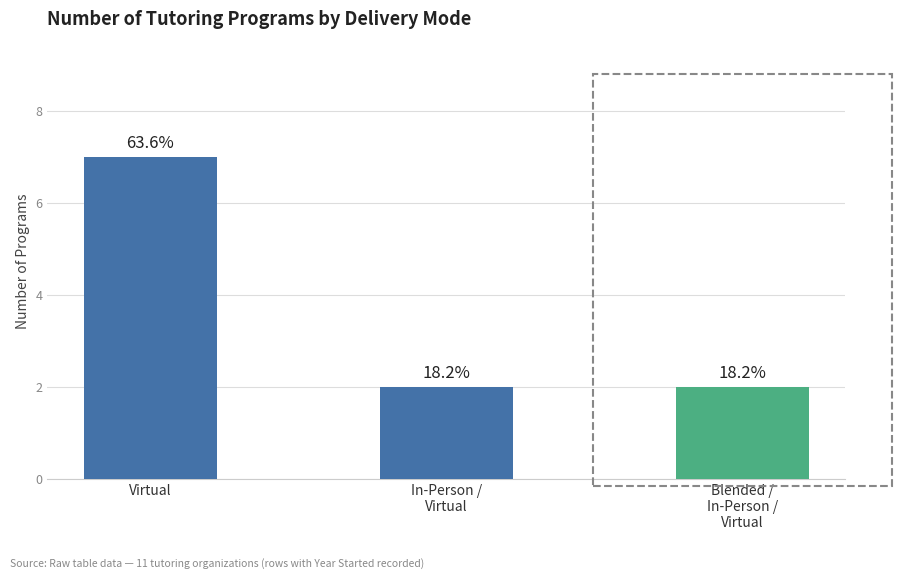

How many bars are there in total?

3